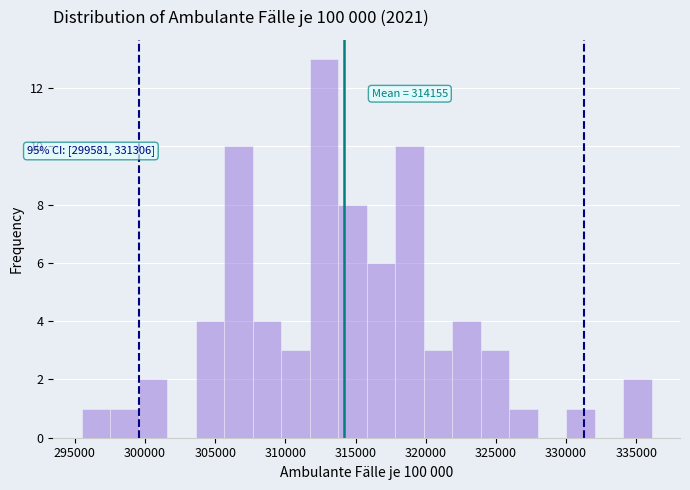

Which range on the x-axis has the tallest bar?

311500 to 314000